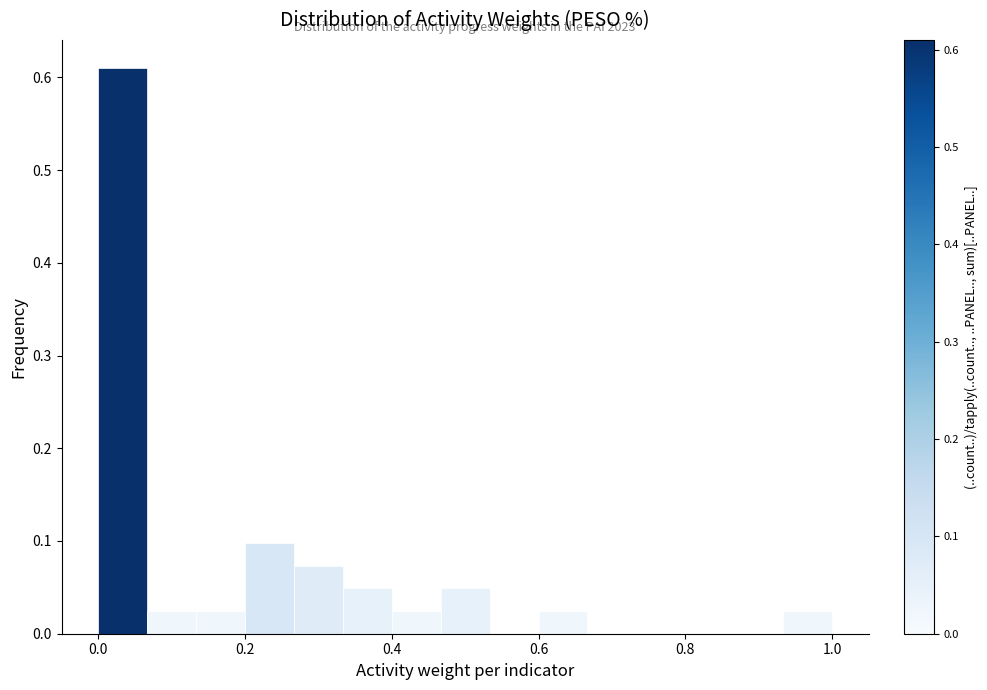

Read against the x-axis, roughly where is the centre of the tallest bar?

0.04